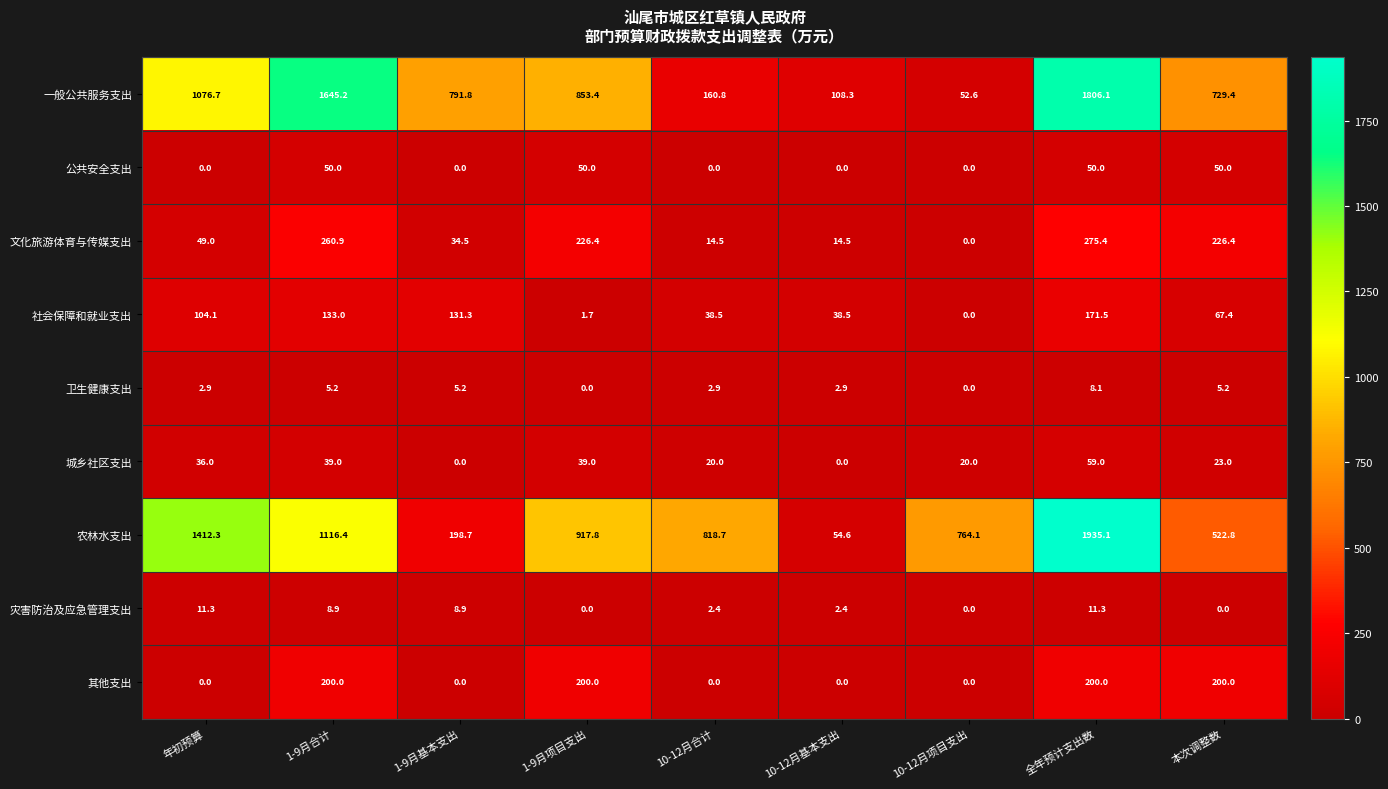

The value of 社会保障和就业支出 at 10-12月基本支出 is 50.3. True or false?

False